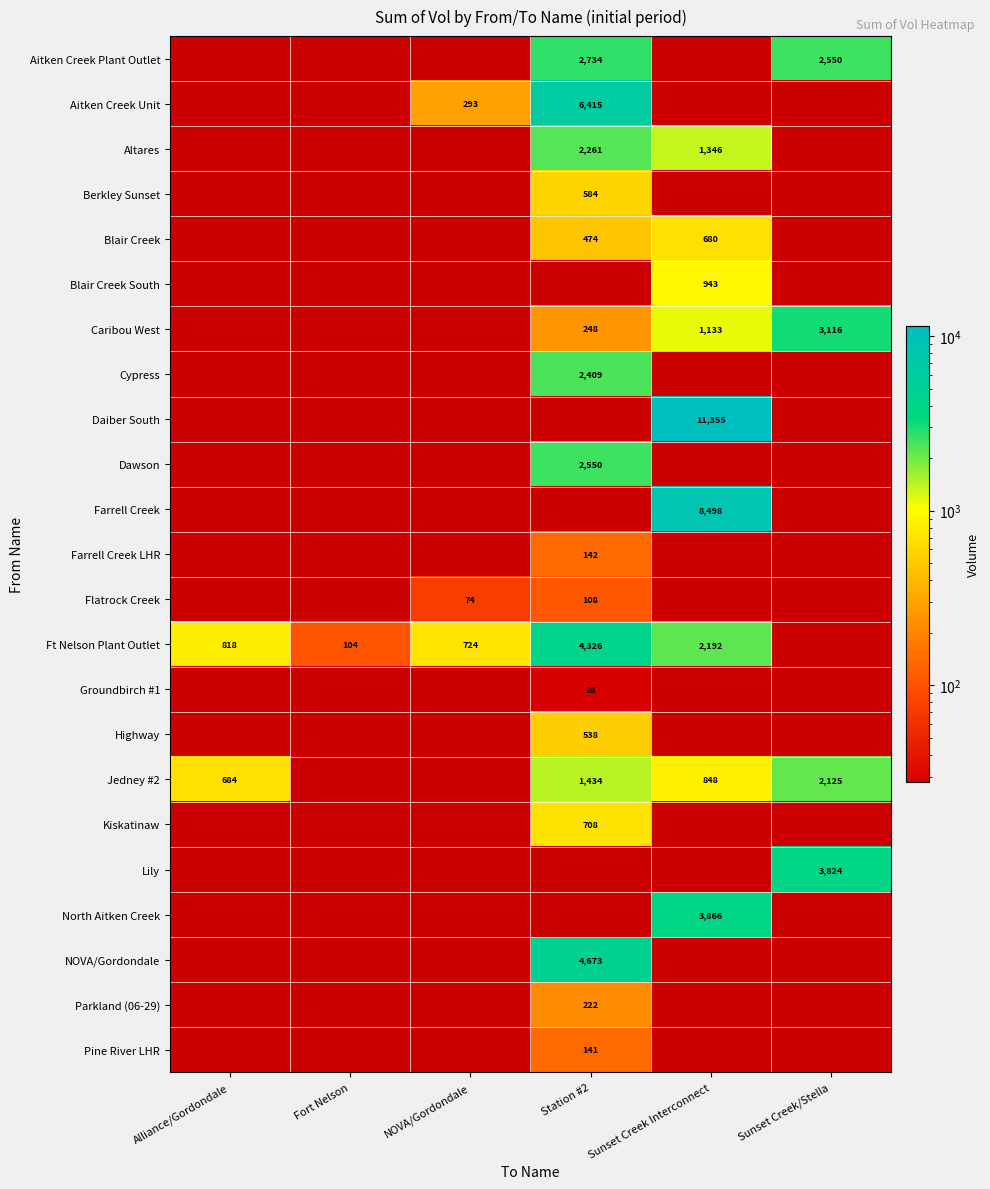

The NOVA/Gordondale series shows 0.0 at Sunset Creek Interconnect. True or false?

True